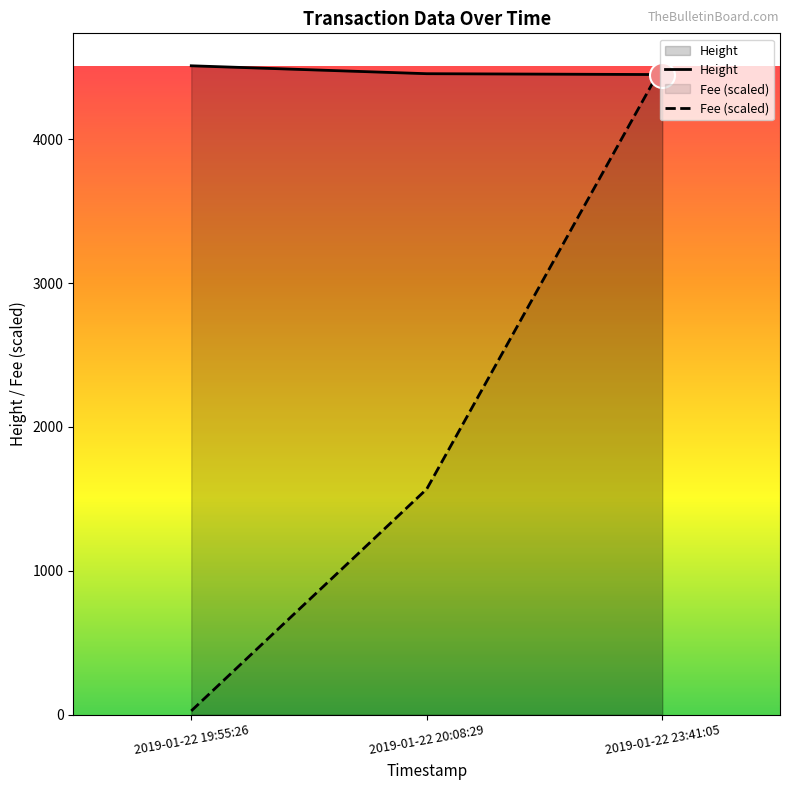

Reading right to left, transcribe all the data shown in this chart.

Height: 2019-01-22 23:41:05=4449.0	2019-01-22 20:08:29=4455.0	2019-01-22 19:55:26=4510.0
Fee (scaled): 2019-01-22 23:41:05=4510.0	2019-01-22 20:08:29=1568.7	2019-01-22 19:55:26=26.7